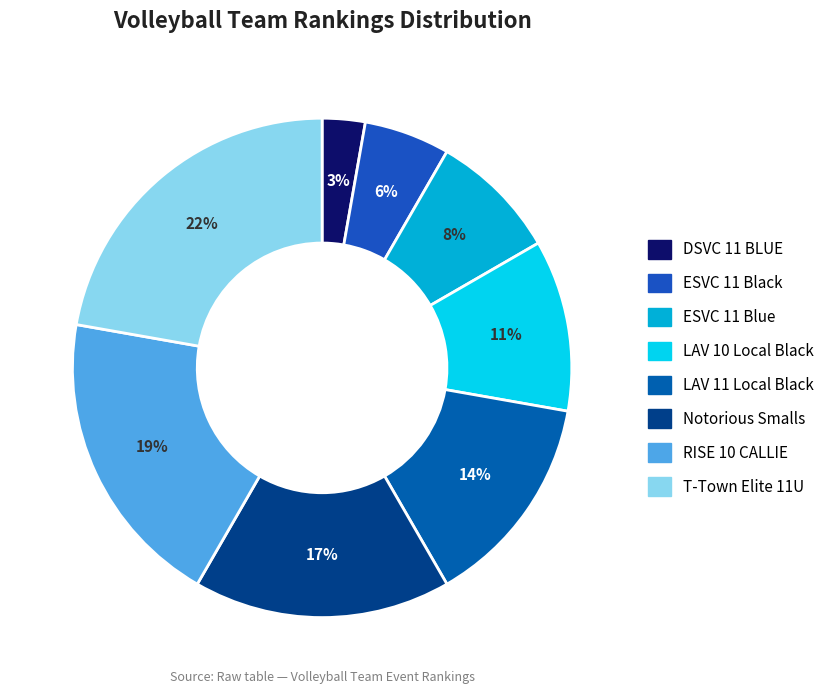

Approximately how many times larger is the value at RISE 10 CALLIE compared to LAV 11 Local Black?

1.4